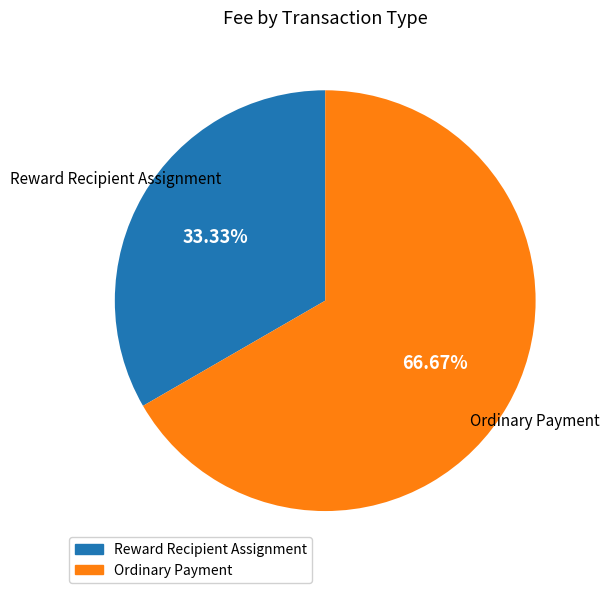

Is it true that Reward Recipient Assignment is 42% of the pie?

False